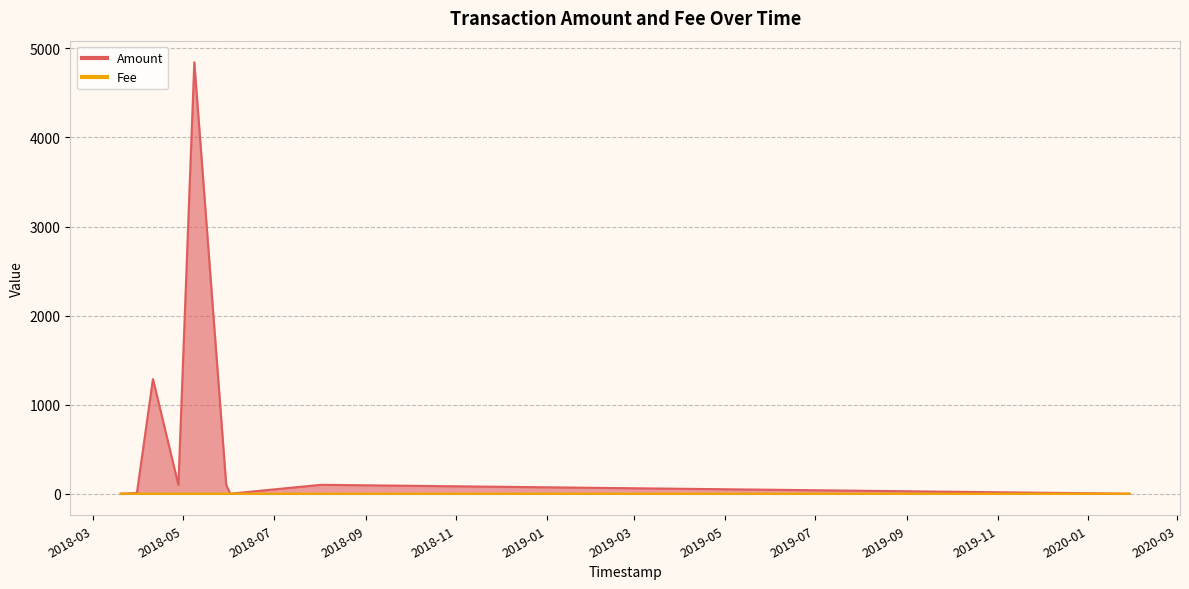

Between 2018-03-30 16:38:54 and 2018-03-30 13:13:31, which is larger?

2018-03-30 13:13:31